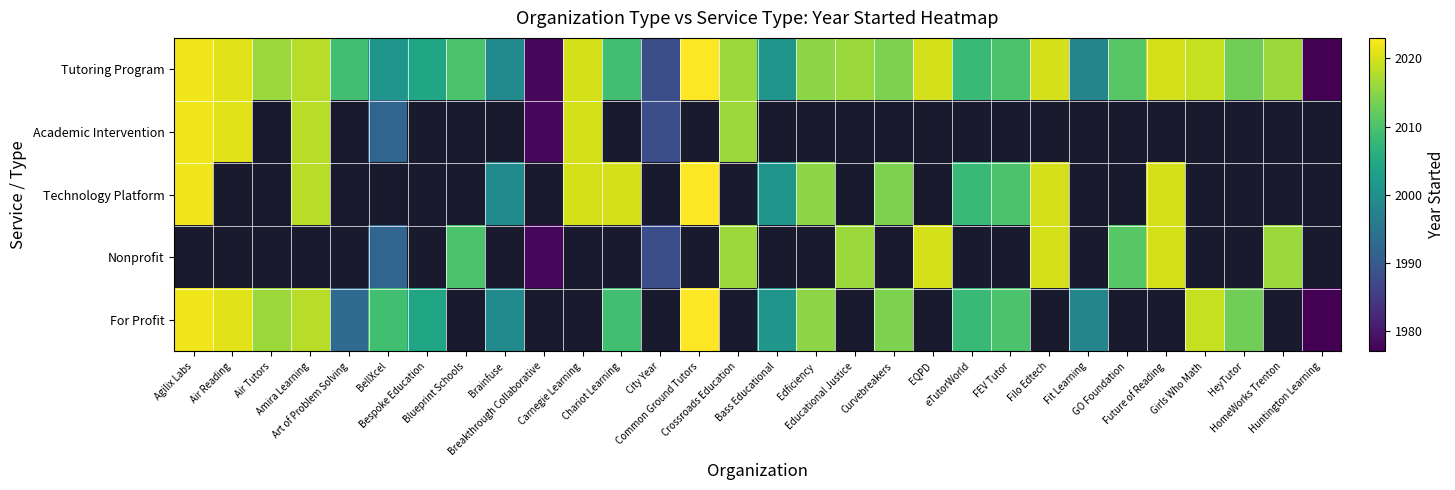

Which series has the largest range (max minus min)?

Tutoring Program